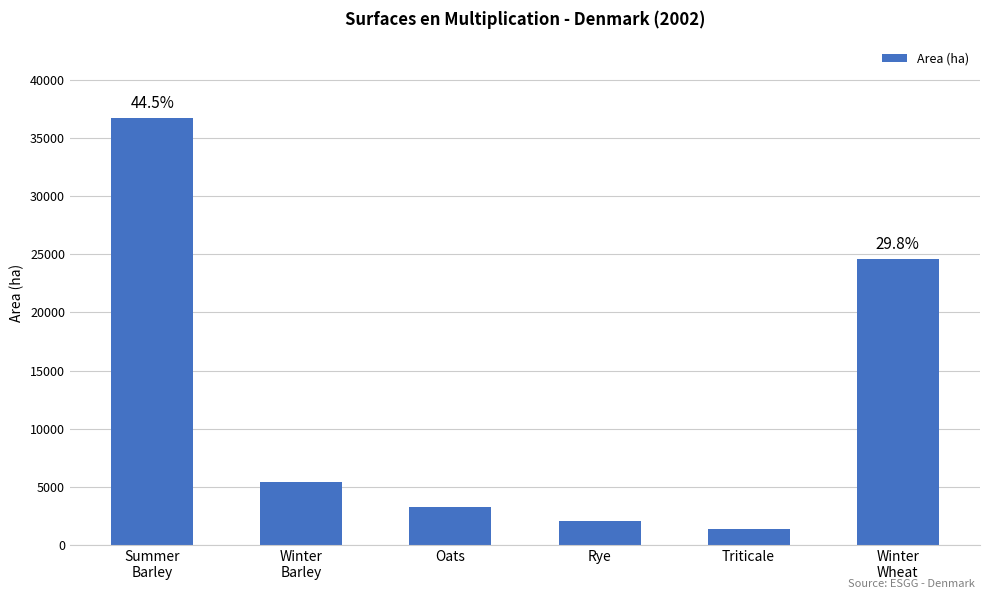

Approximately how many times larger is the value at Oats compared to Winter
Barley?

0.6